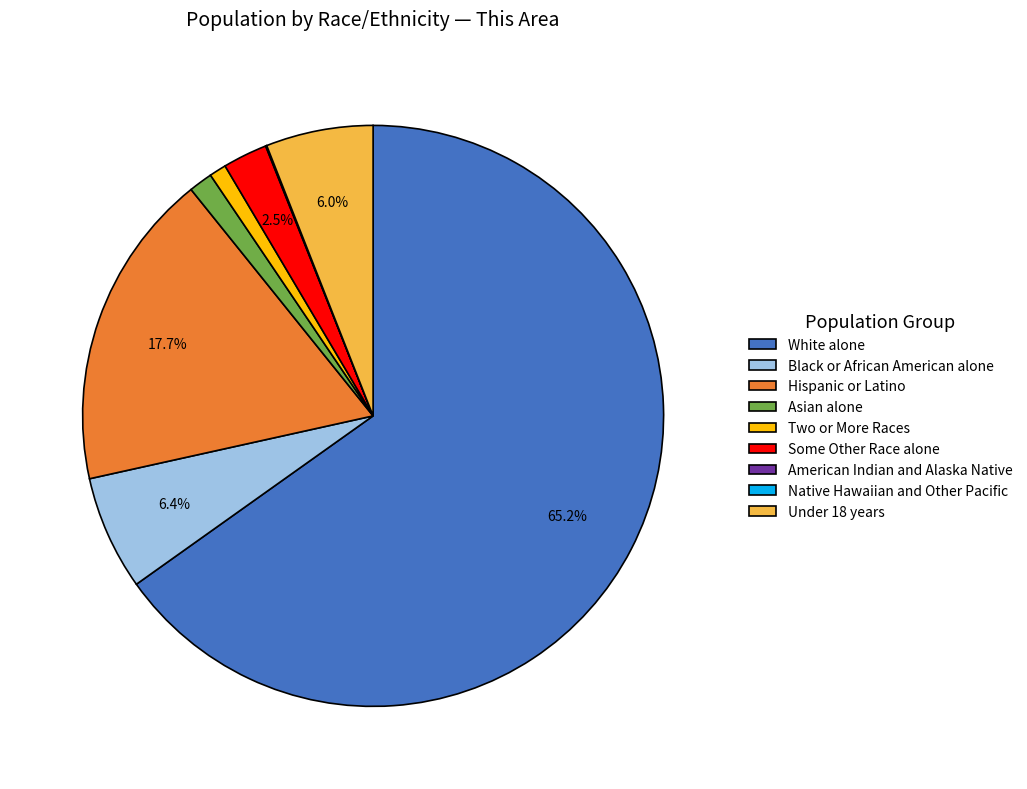

What portion of the pie excludes White alone?

34.8%